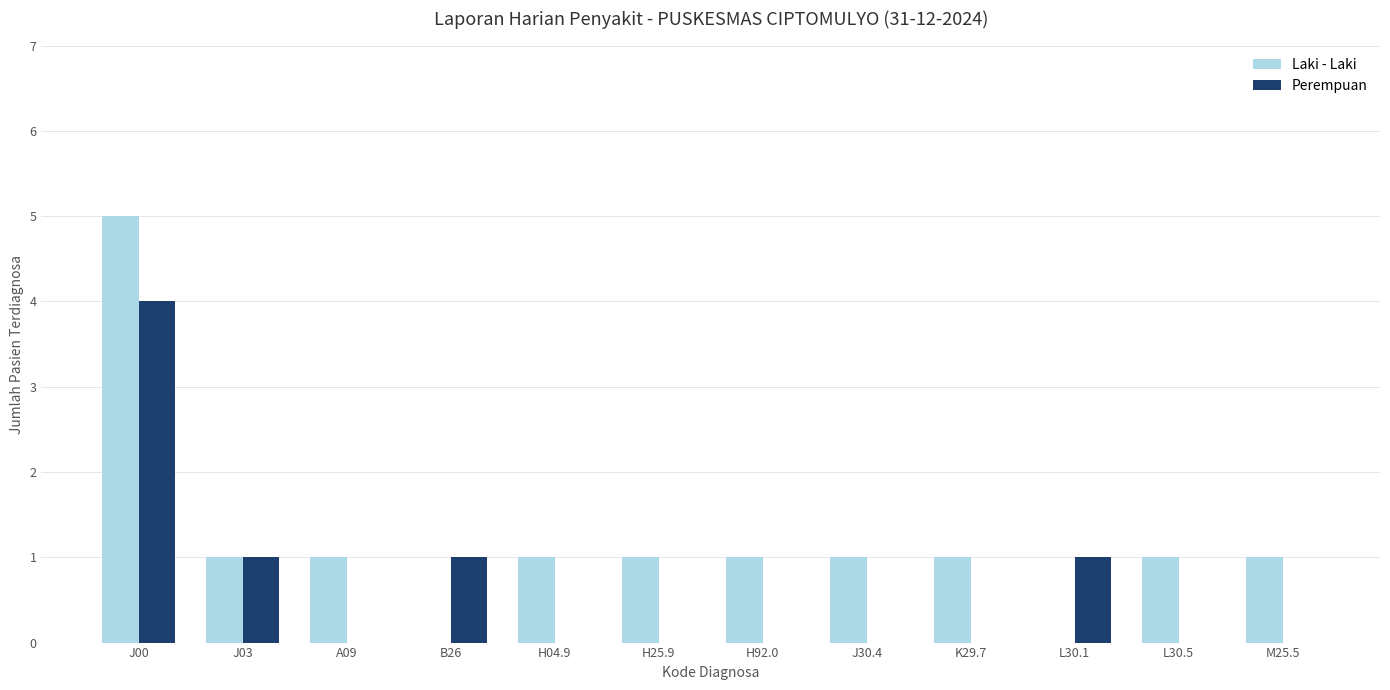

Reading left to right, what are all the values shown in this chart?

Laki - Laki: J00=5	J03=1	A09=1	B26=0	H04.9=1	H25.9=1	H92.0=1	J30.4=1	K29.7=1	L30.1=0	L30.5=1	M25.5=1
Perempuan: J00=4	J03=1	A09=0	B26=1	H04.9=0	H25.9=0	H92.0=0	J30.4=0	K29.7=0	L30.1=1	L30.5=0	M25.5=0